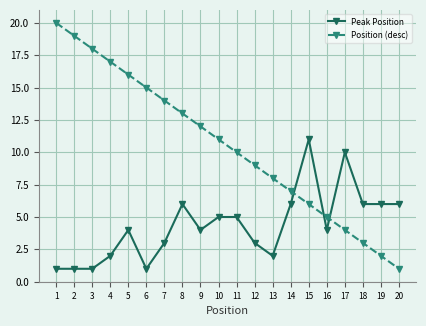

What is the approximate value of Peak Position at 11?

5